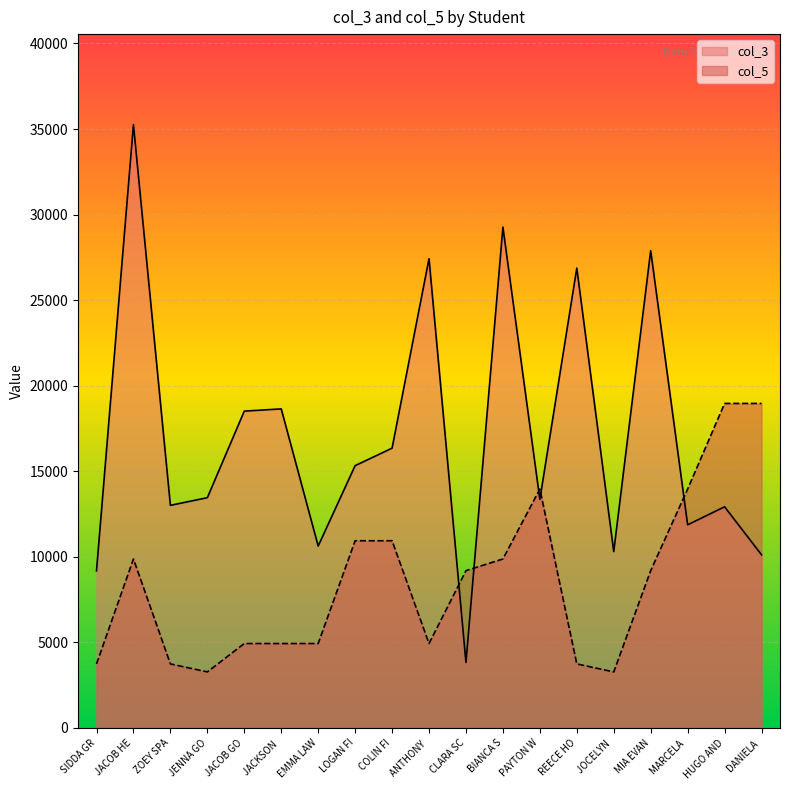

Which series has the largest total across all categories?

col_3